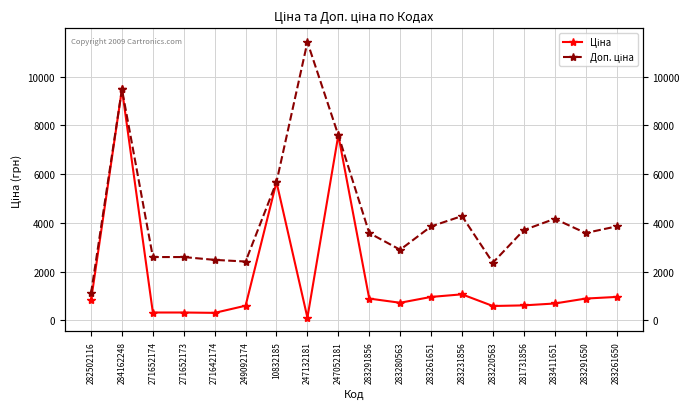

What is the difference between the second highest and minimum values in the Доп. ціна series?

8370.9